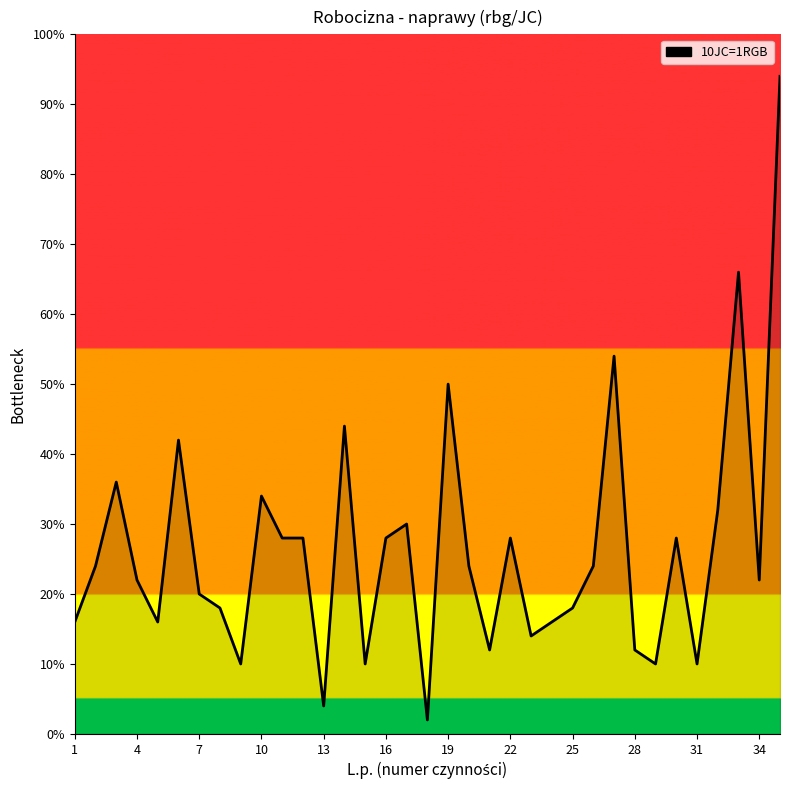

What is the minimum value shown in the chart?

2.0